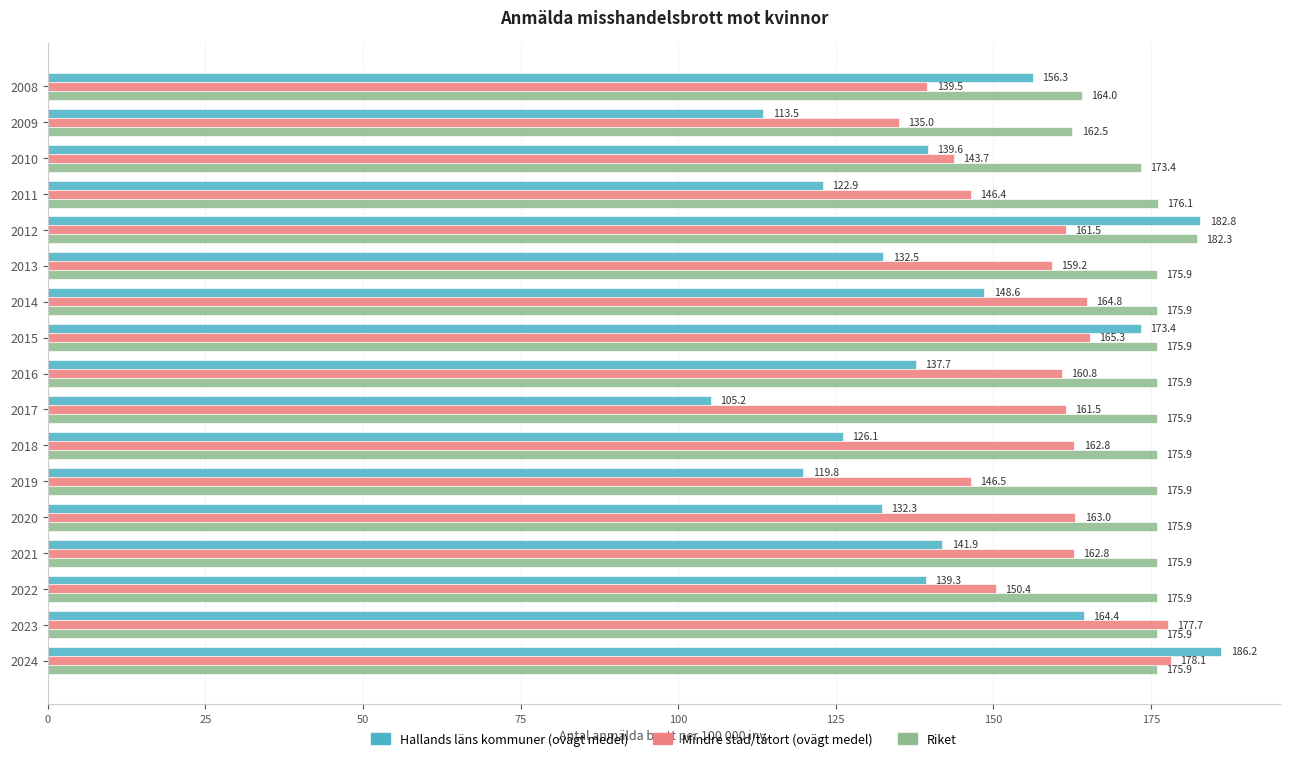

Rank the series at 2017 from lowest to highest value.

Hallands läns kommuner (ovägt medel), Mindre stad/tätort (ovägt medel), Riket